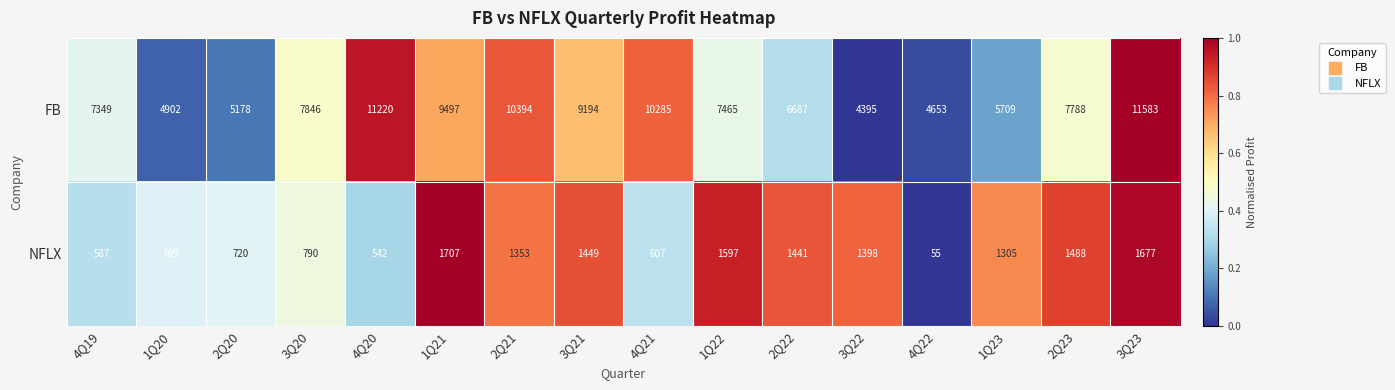

Rank the series at 1Q20 from highest to lowest value.

FB, NFLX